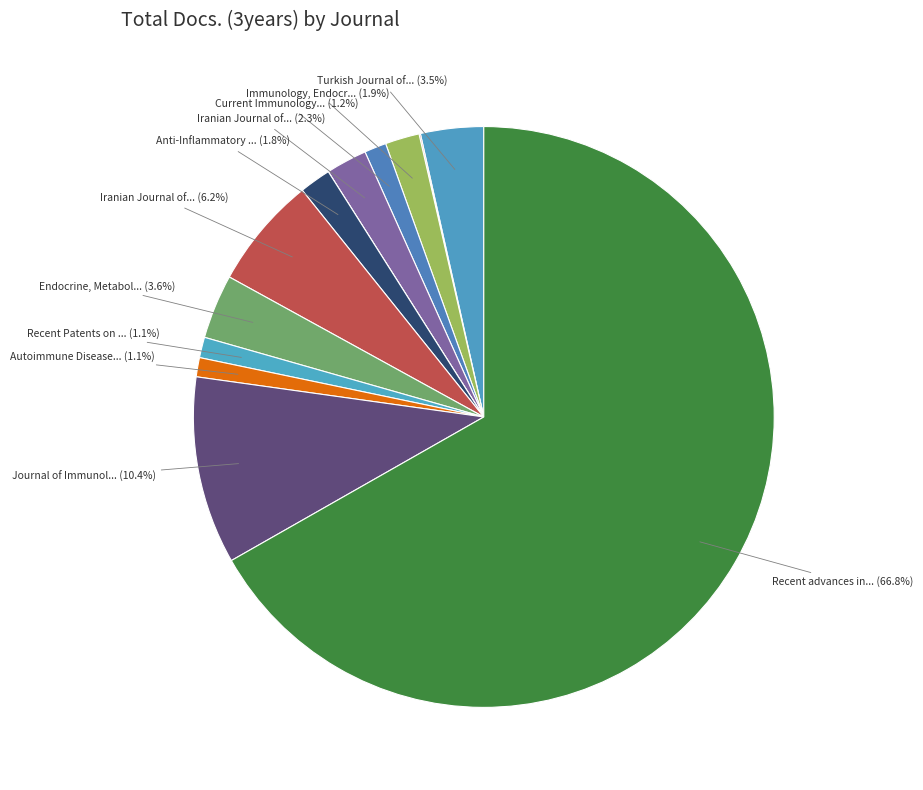

What is the majority slice?

Recent advances in inflammation